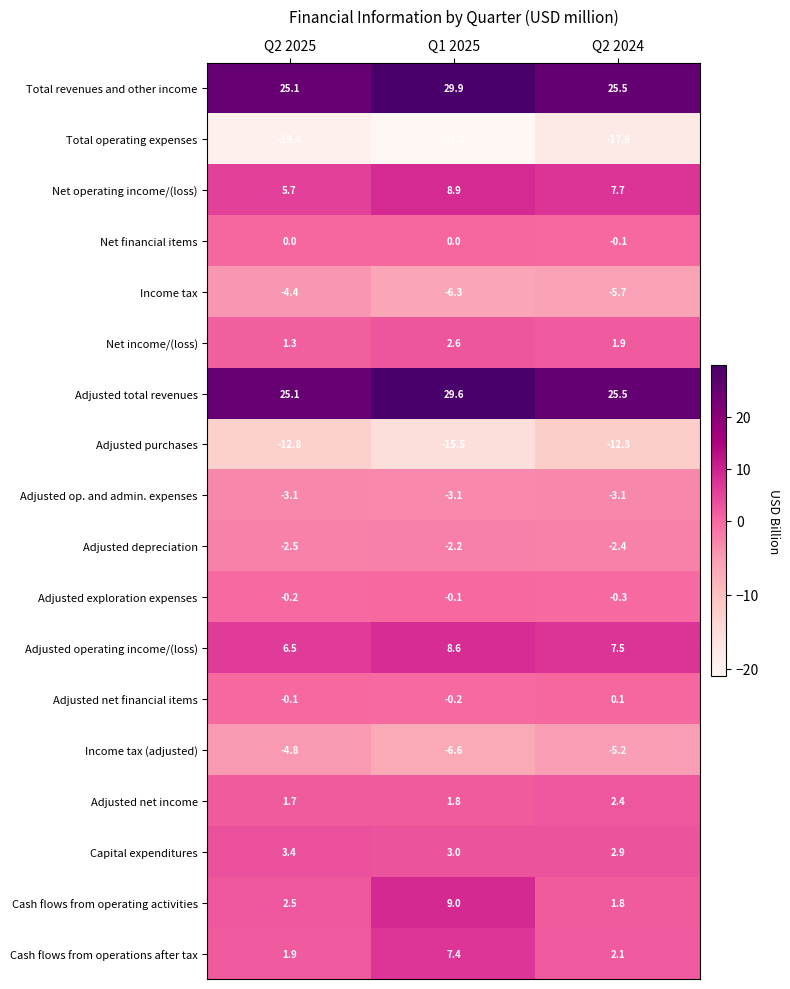

At which category is the sum across all series the highest?

Q1 2025